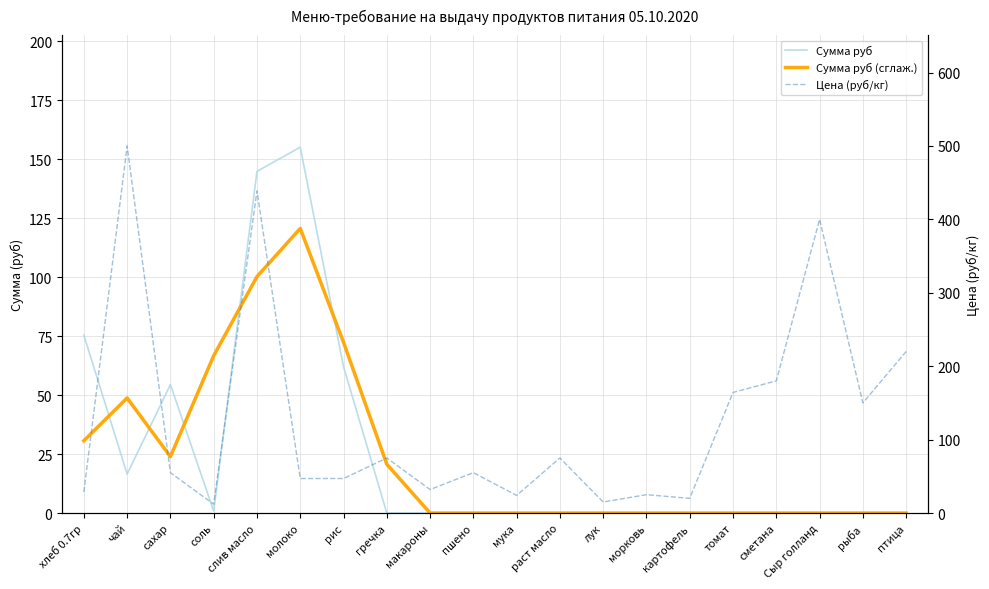

At which label does Цена (руб/кг) reach its peak?

чай